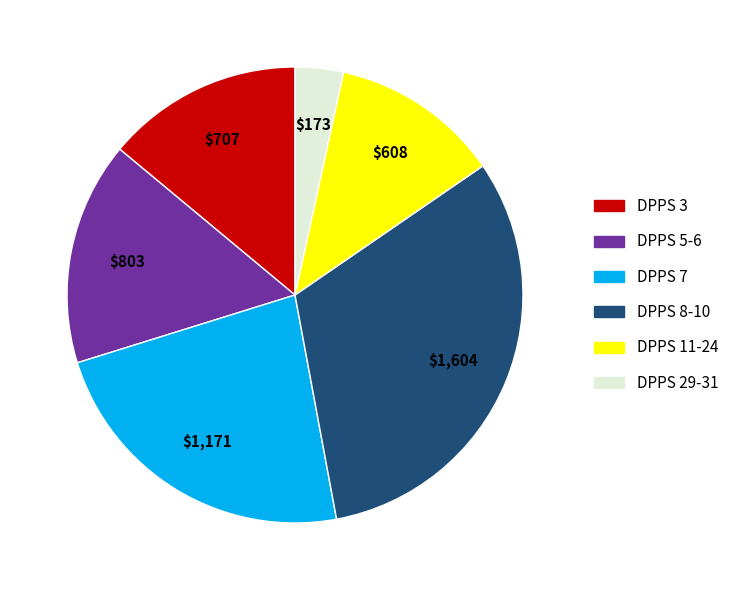

The DPPS 5-6 slice represents 16% of the pie. True or false?

True